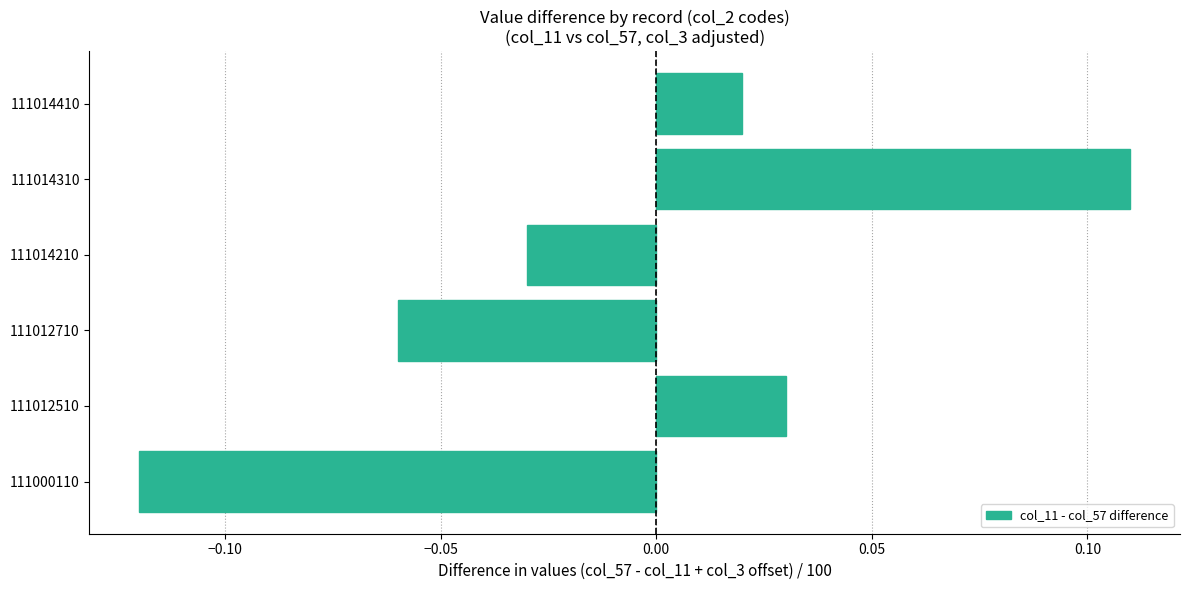

Rank the categories by value from lowest to highest.

111000110, 111012710, 111014210, 111014410, 111012510, 111014310